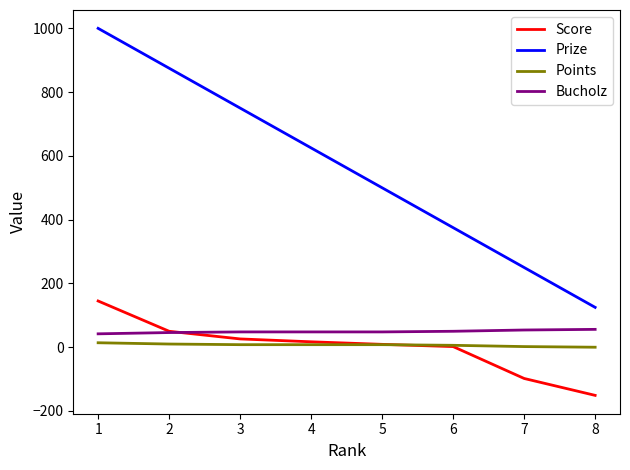

At 8, list the series in order from largest to smallest.

Prize, Bucholz, Points, Score